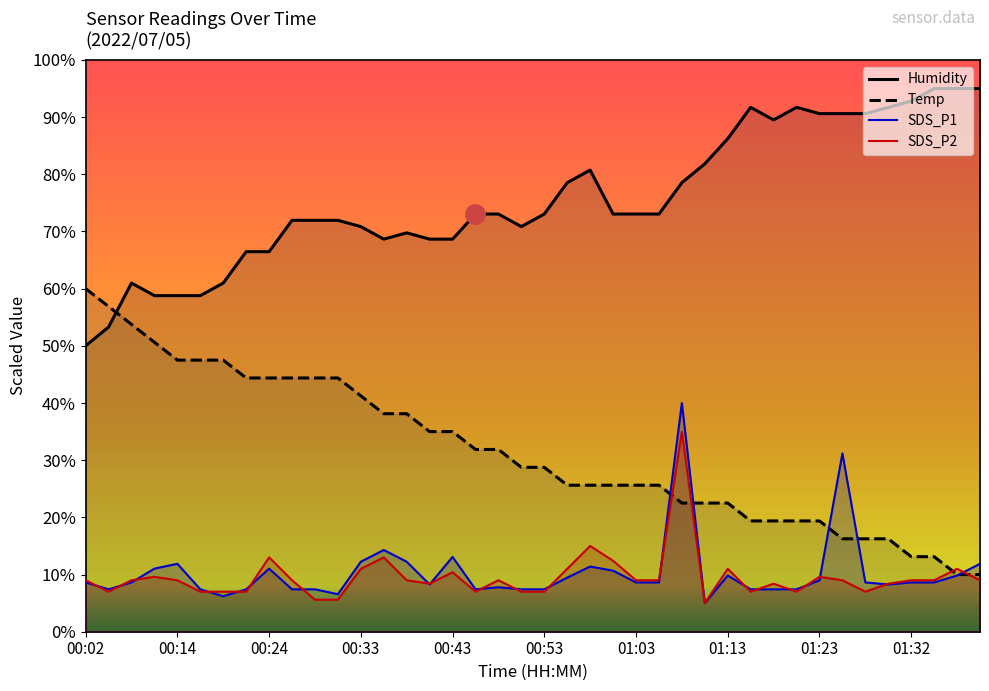

Reading right to left, transcribe all the data shown in this chart.

SDS_P1: 01:40=11.9	01:37=9.8	01:35=8.6	01:32=8.6	01:30=8.3	01:27=8.6	01:25=31.2	01:23=9.0	01:20=7.4	01:18=7.4	01:15=7.4	01:13=9.8	01:10=5.0	01:08=40.0	01:05=8.6	01:03=8.6	01:01=10.7	00:58=11.4	00:56=9.5	00:53=7.4	00:51=7.4	00:48=7.8	00:46=7.4	00:43=13.1	00:41=8.3	00:38=12.2	00:36=14.3	00:33=12.2	00:31=6.6	00:29=7.4	00:26=7.4	00:24=11.0	00:21=7.4	00:19=6.2	00:16=7.4	00:14=11.9	00:12=11.0	00:09=8.6	00:04=7.4	00:02=8.6
SDS_P2: 01:40=9.0	01:37=11.0	01:35=9.0	01:32=9.0	01:30=8.4	01:27=7.0	01:25=9.0	01:23=9.6	01:20=7.0	01:18=8.4	01:15=7.0	01:13=11.0	01:10=5.0	01:08=35.0	01:05=9.0	01:03=9.0	01:01=12.4	00:58=15.0	00:56=11.0	00:53=7.0	00:51=7.0	00:48=9.0	00:46=7.0	00:43=10.4	00:41=8.4	00:38=9.0	00:36=13.0	00:33=11.0	00:31=5.6	00:29=5.6	00:26=9.0	00:24=13.0	00:21=7.0	00:19=7.0	00:16=7.0	00:14=9.0	00:12=9.6	00:09=9.0	00:04=7.0	00:02=9.0
Temp: 01:40=10.0	01:37=10.0	01:35=13.1	01:32=13.1	01:30=16.3	01:27=16.3	01:25=16.3	01:23=19.4	01:20=19.4	01:18=19.4	01:15=19.4	01:13=22.5	01:10=22.5	01:08=22.5	01:05=25.6	01:03=25.6	01:01=25.6	00:58=25.6	00:56=25.6	00:53=28.8	00:51=28.8	00:48=31.9	00:46=31.9	00:43=35.0	00:41=35.0	00:38=38.1	00:36=38.1	00:33=41.2	00:31=44.4	00:29=44.4	00:26=44.4	00:24=44.4	00:21=44.4	00:19=47.5	00:16=47.5	00:14=47.5	00:12=50.6	00:09=53.8	00:04=56.9	00:02=60.0
Humidity: 01:40=95.0	01:37=95.0	01:35=95.0	01:32=92.8	01:30=91.7	01:27=90.6	01:25=90.6	01:23=90.6	01:20=91.7	01:18=89.5	01:15=91.7	01:13=86.2	01:10=81.8	01:08=78.5	01:05=73.0	01:03=73.0	01:01=73.0	00:58=80.7	00:56=78.5	00:53=73.0	00:51=70.9	00:48=73.0	00:46=73.0	00:43=68.7	00:41=68.7	00:38=69.8	00:36=68.7	00:33=70.9	00:31=72.0	00:29=72.0	00:26=72.0	00:24=66.5	00:21=66.5	00:19=61.0	00:16=58.8	00:14=58.8	00:12=58.8	00:09=61.0	00:04=53.3	00:02=50.0